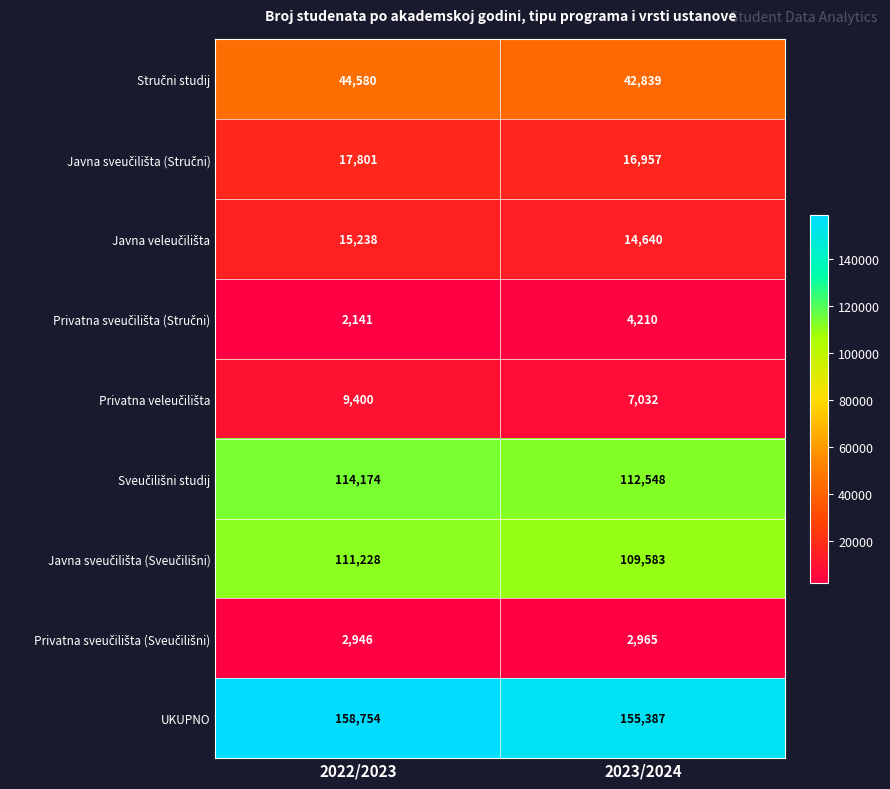

Rank the categories by UKUPNO value from highest to lowest.

2022/2023, 2023/2024